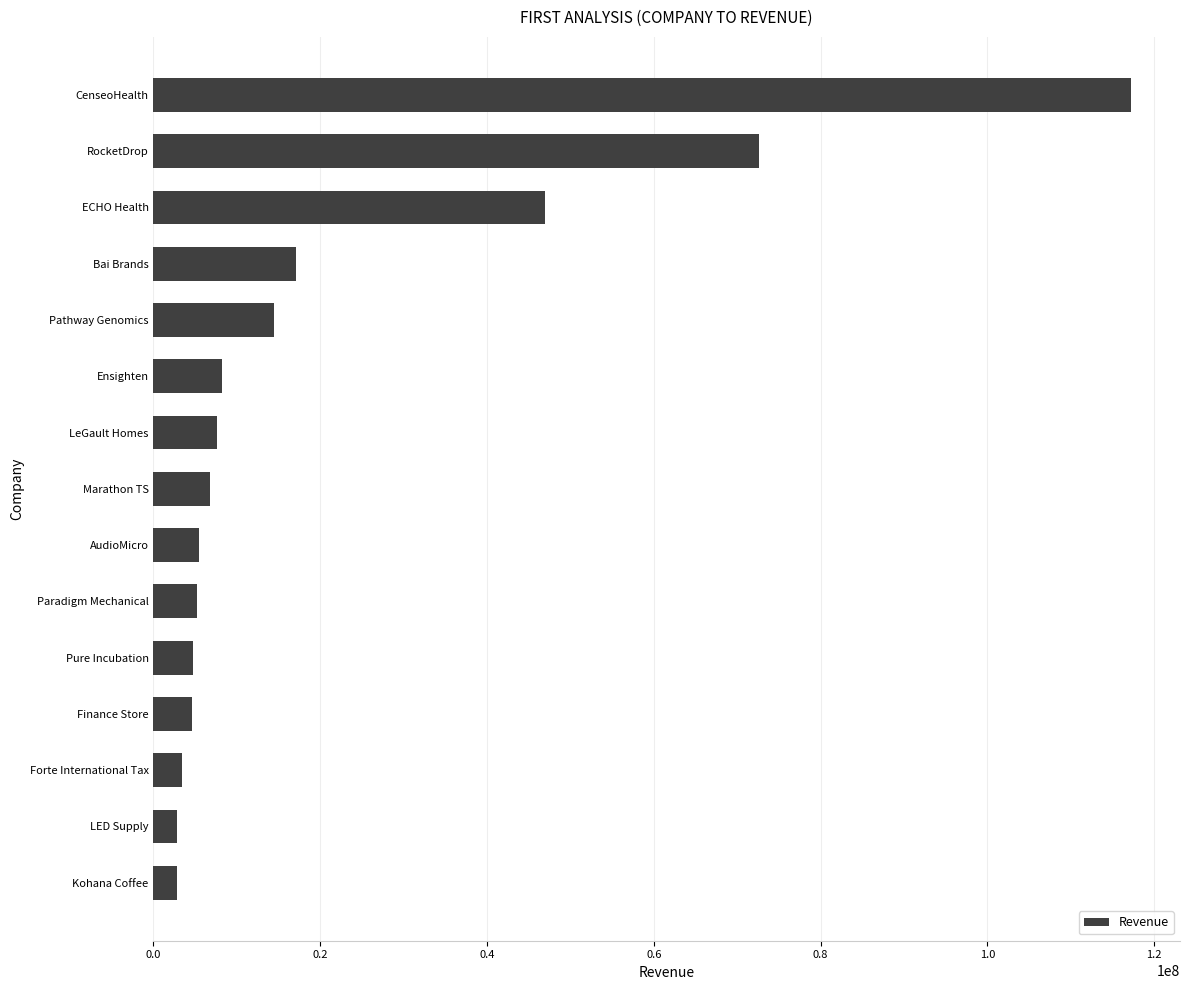

How many data points are less than 6821409?

7